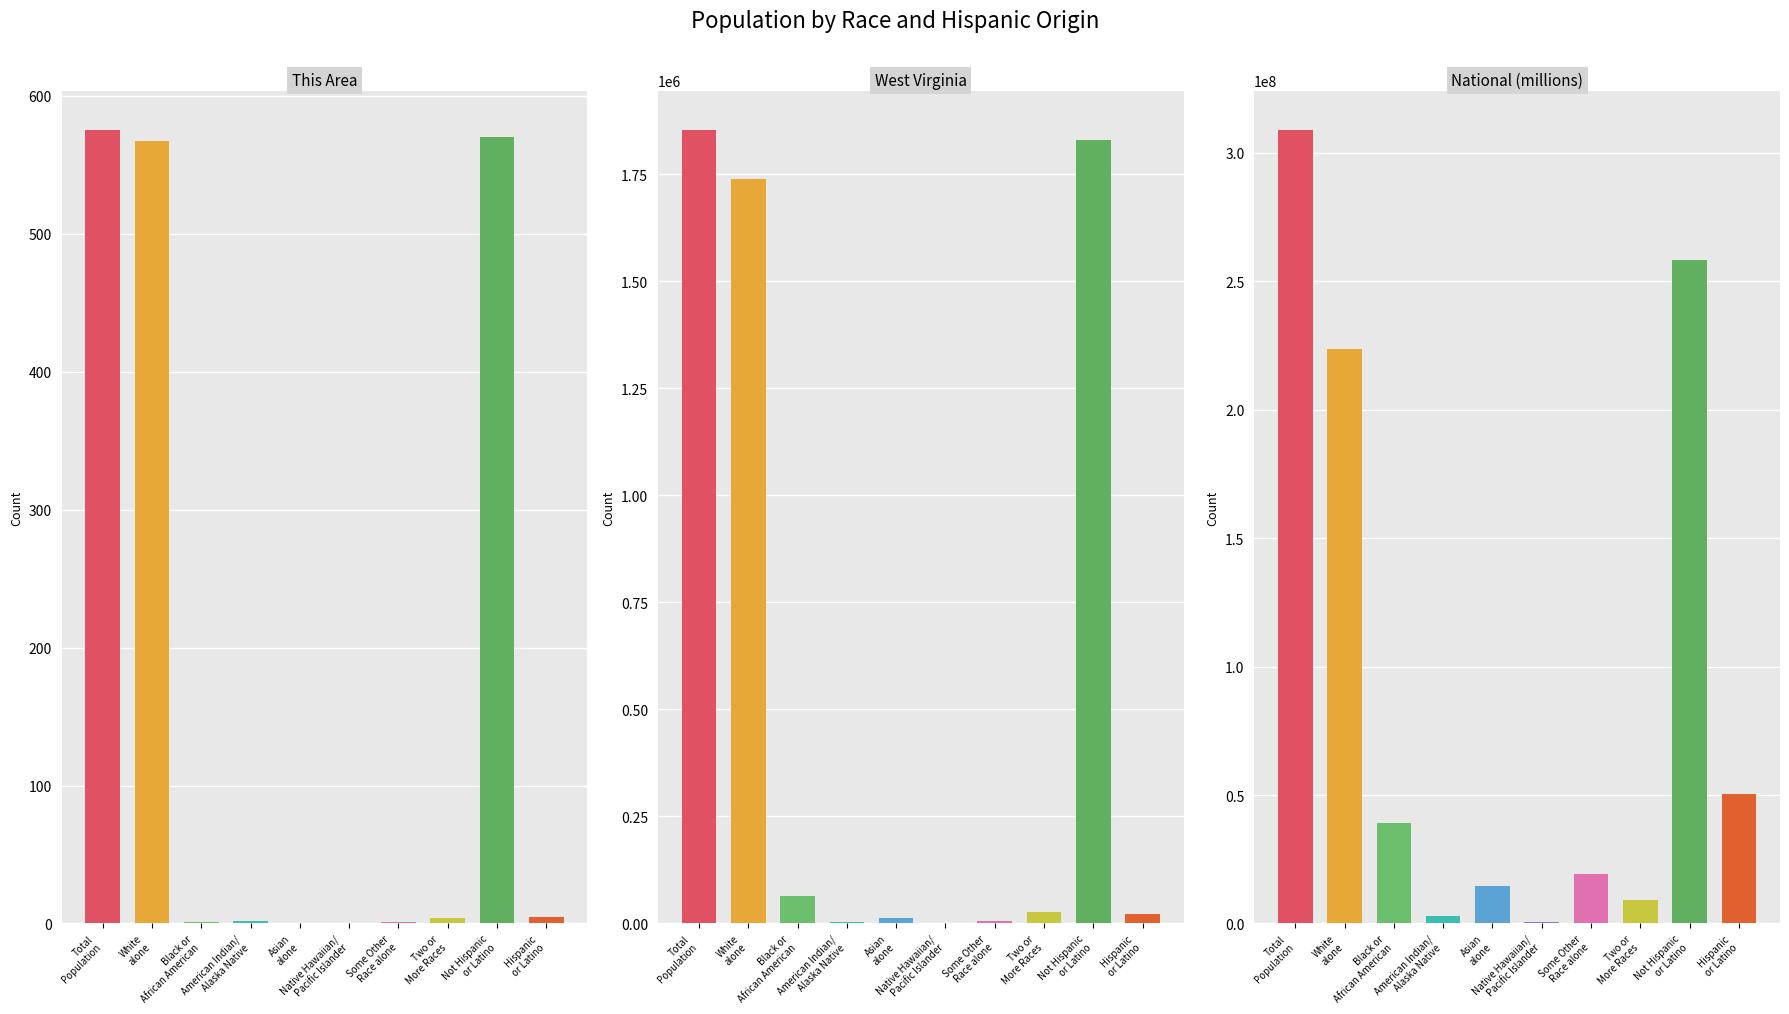

Reading left to right, list all the values displayed in this chart.

This Area: Total
Population=575	White
alone=567	Black or
African American=1	American Indian/
Alaska Native=2	Asian
alone=0	Native Hawaiian/
Pacific Islander=0	Some Other
Race alone=1	Two or
More Races=4	Not Hispanic
or Latino=570	Hispanic
or Latino=5
West Virginia: Total
Population=1852994	White
alone=1739988	Black or
African American=63124	American Indian/
Alaska Native=3787	Asian
alone=12406	Native Hawaiian/
Pacific Islander=428	Some Other
Race alone=6119	Two or
More Races=27142	Not Hispanic
or Latino=1830726	Hispanic
or Latino=22268
National (millions): Total
Population=308745538	White
alone=223553265	Black or
African American=38929319	American Indian/
Alaska Native=2932248	Asian
alone=14674252	Native Hawaiian/
Pacific Islander=540013	Some Other
Race alone=19107368	Two or
More Races=9009073	Not Hispanic
or Latino=258267944	Hispanic
or Latino=50477594